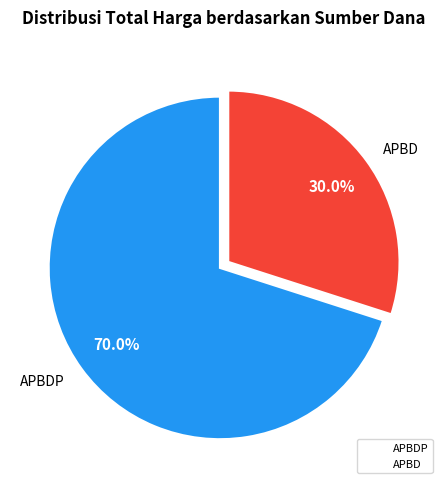

Does any single category account for the majority?

Yes